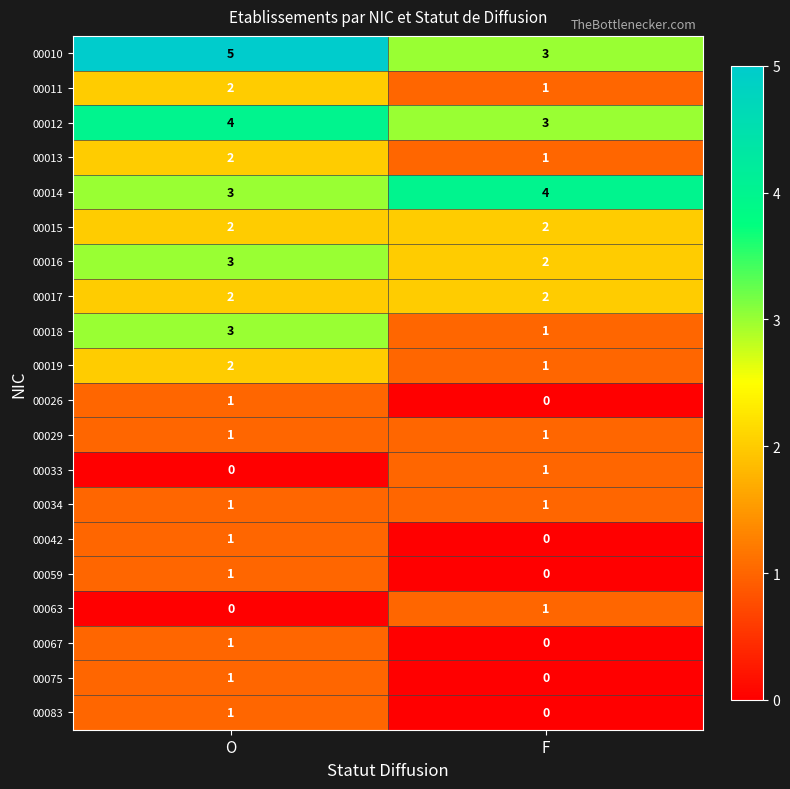

What is the difference between the highest and lowest values at F?

4